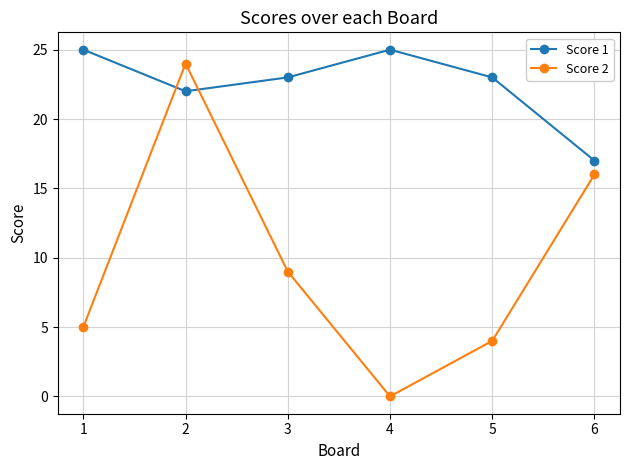

What is the maximum value shown in the chart?

25